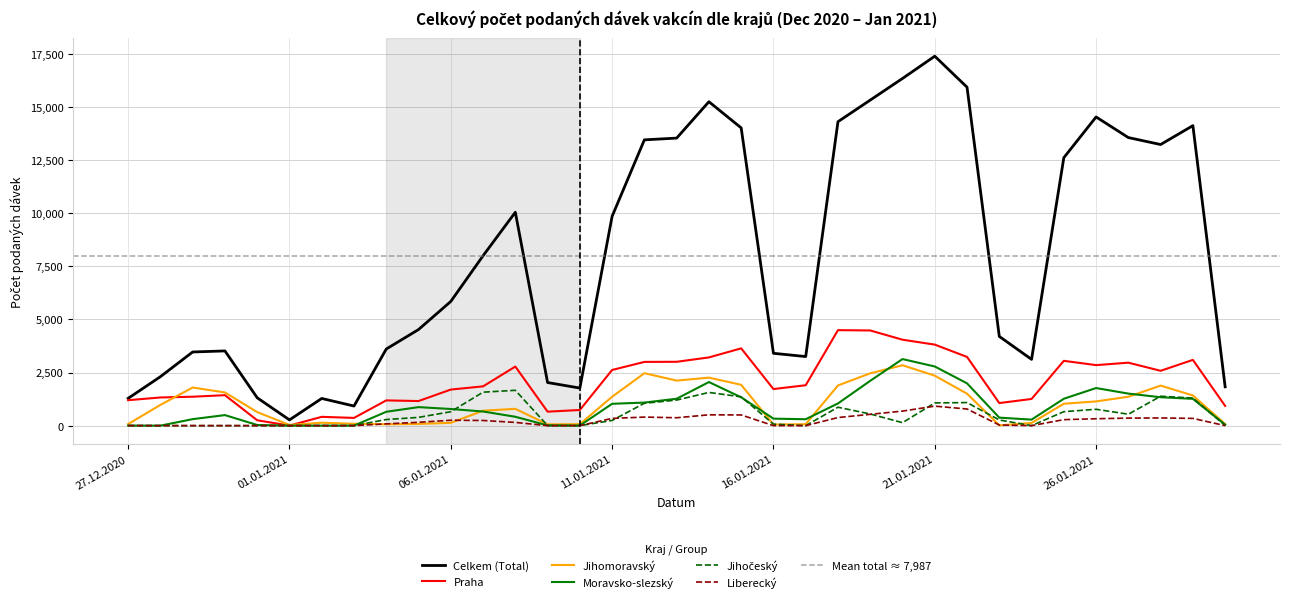

List the series in order of their peak value, lowest first.

Liberecký, Jihočeský, Jihomoravský, Moravsko-slezský, Praha, Celkem (Total)